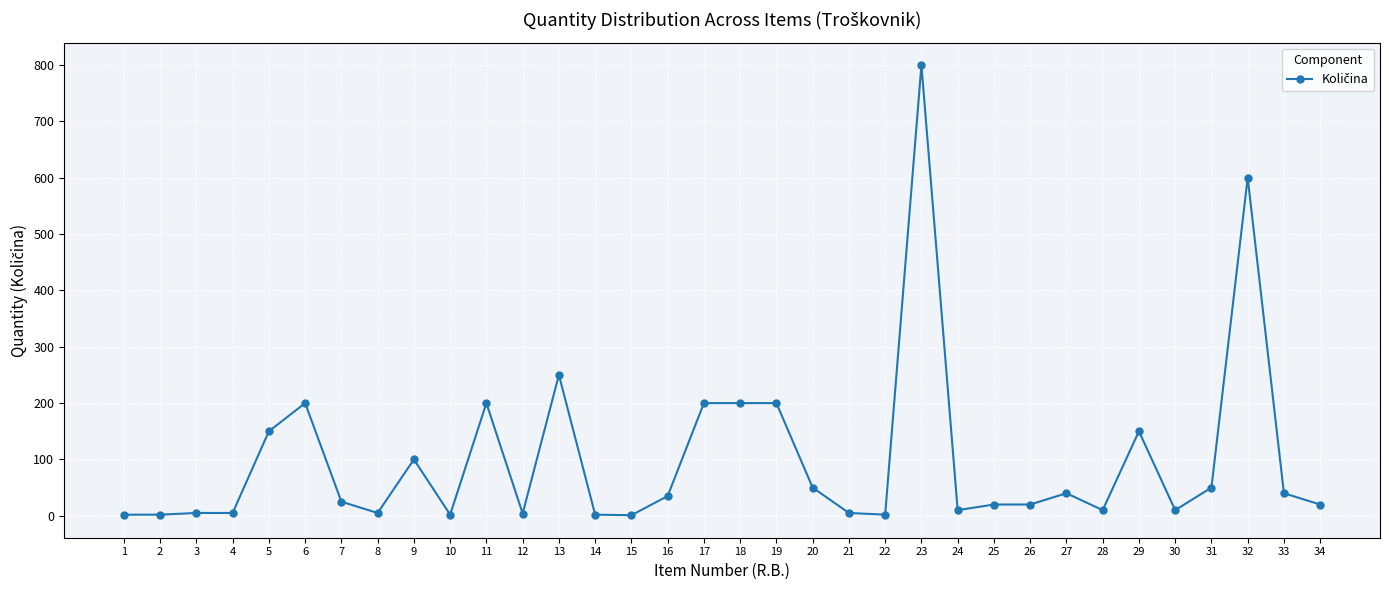

Which label corresponds to the largest value in the chart?

23